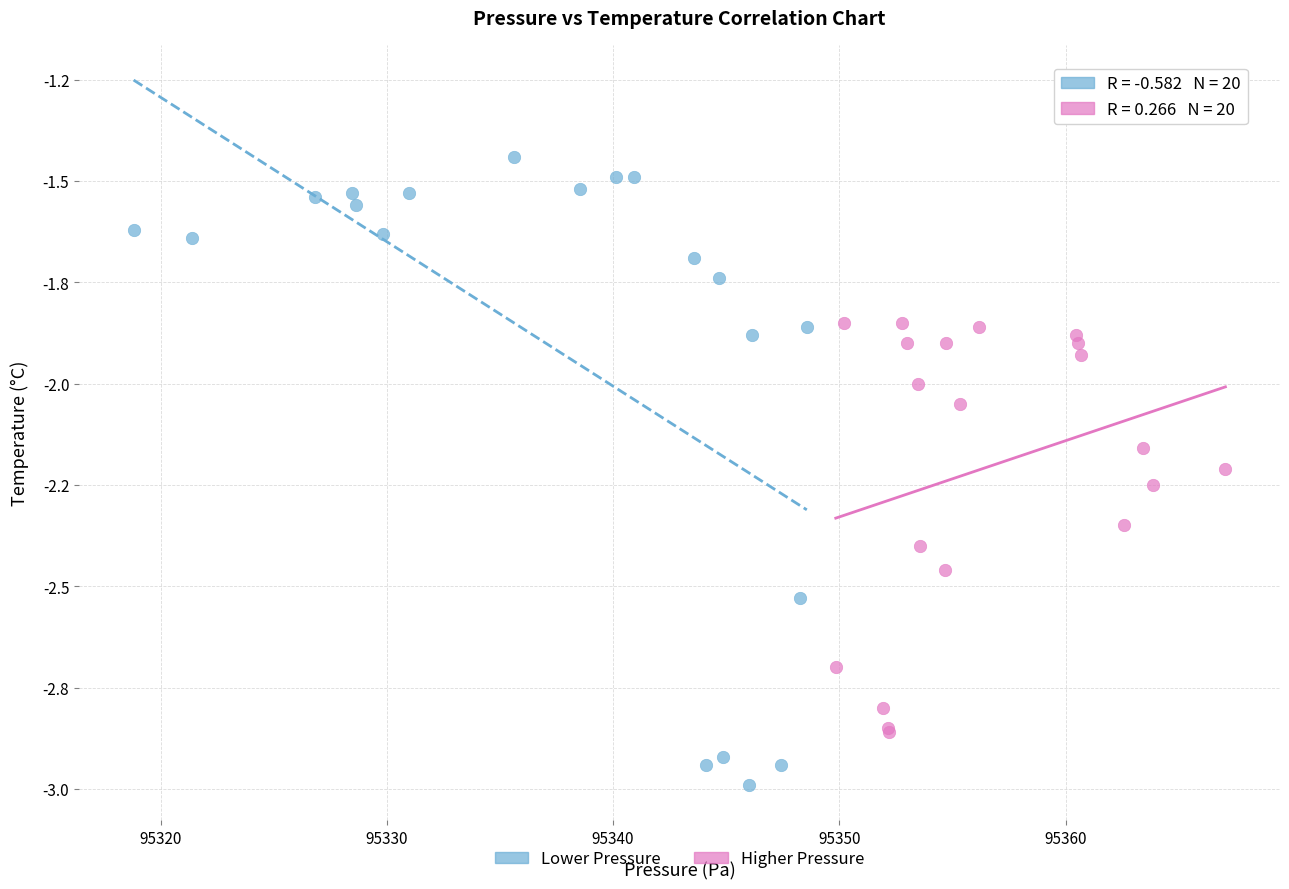

Which series contains the lowest Y value?

Lower Pressure